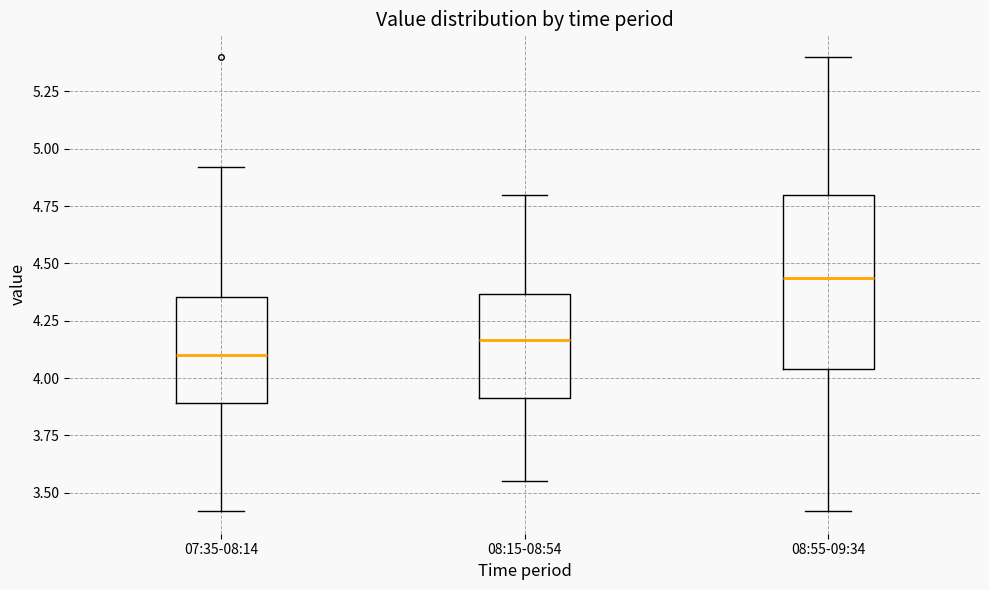

Reading left to right, read every box against the y-axis: the position of its median line, the range the box covers, and the ends of its whiskers. The values are not printed on the chart, so give them approximately, as read against the axis.

07:35-08:14: median 4.10, box 3.90 to 4.35, whiskers 3.40 to 4.90
08:15-08:54: median 4.15, box 3.90 to 4.35, whiskers 3.55 to 4.80
08:55-09:34: median 4.45, box 4.05 to 4.80, whiskers 3.40 to 5.40